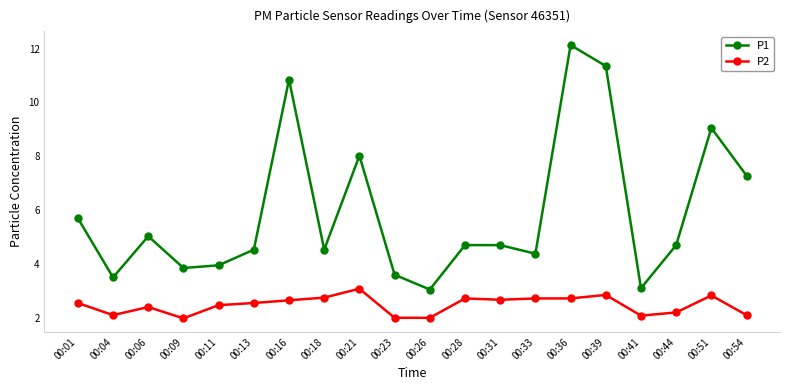

List the series in order of their overall mean, lowest first.

P2, P1